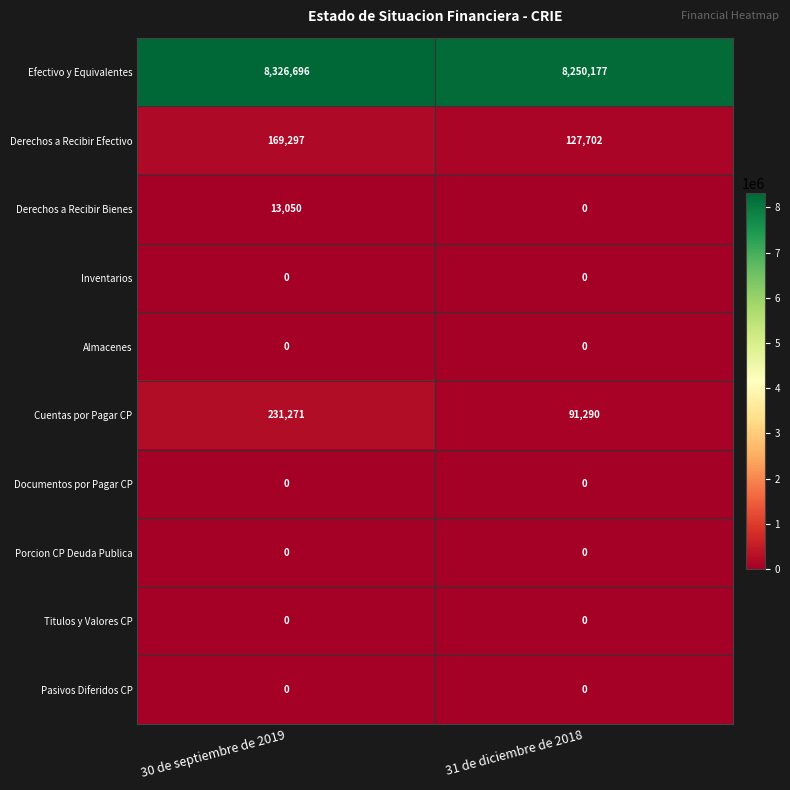

Is it true that Cuentas por Pagar CP equals 231271 at 30 de septiembre de 2019?

True